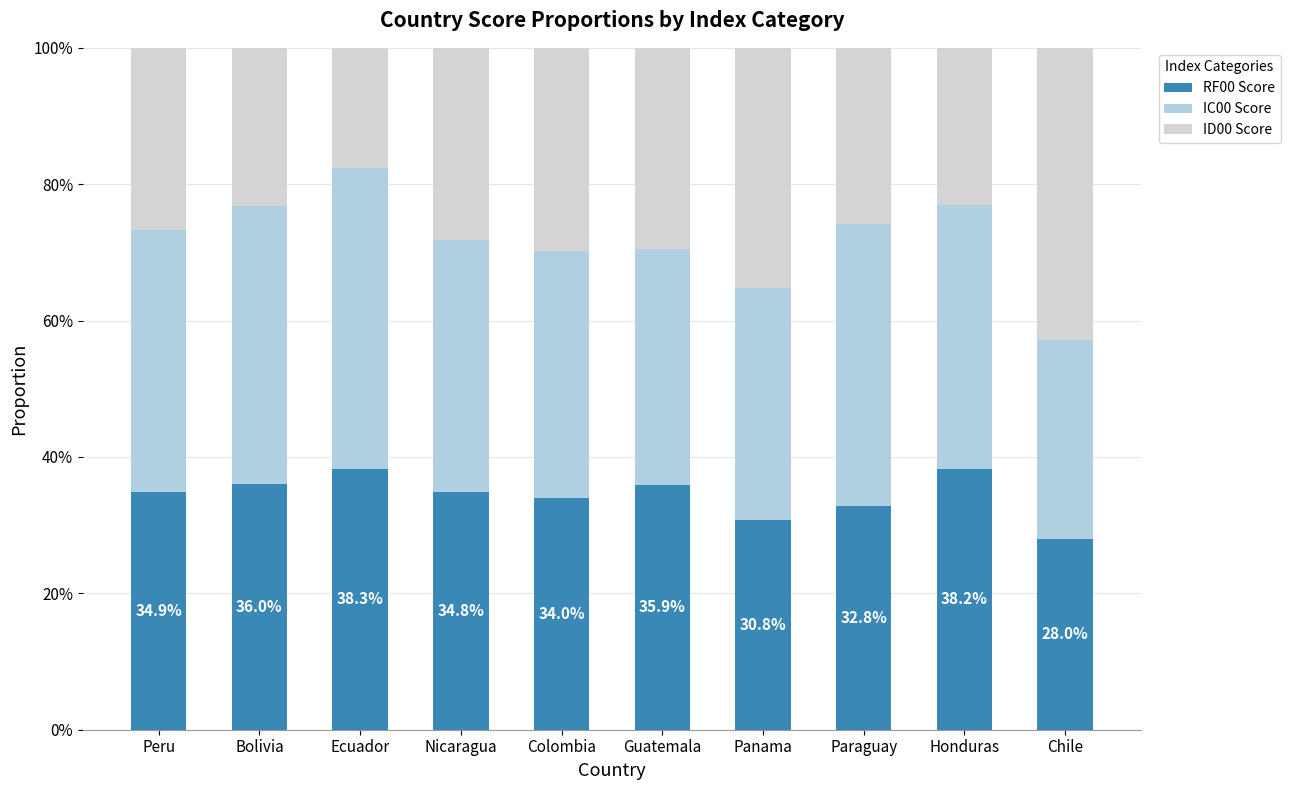

True or false: IC00 Score has a value of 17.5 at Chile.

False